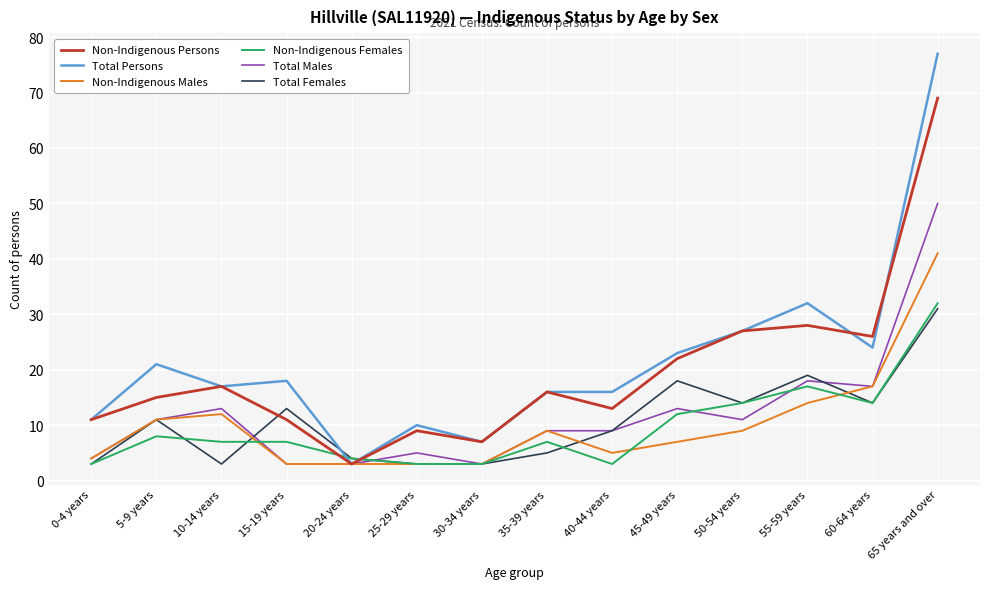

The Total Persons series shows 27 at 40-44 years. True or false?

False